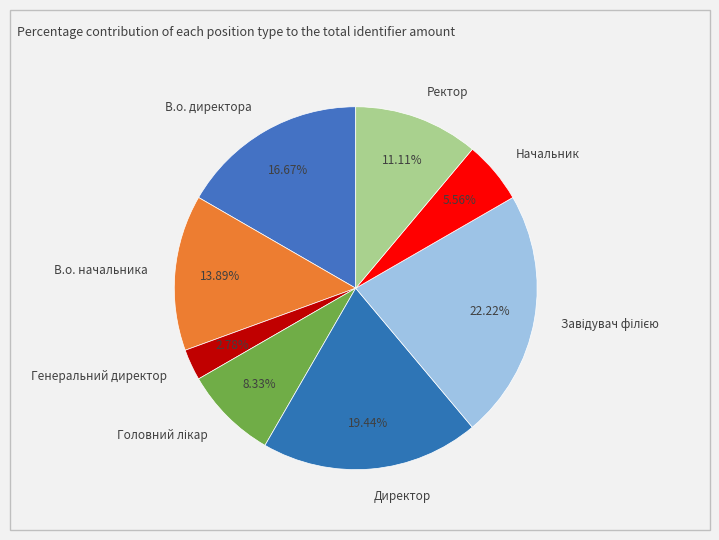

Is there a majority slice in this chart?

No